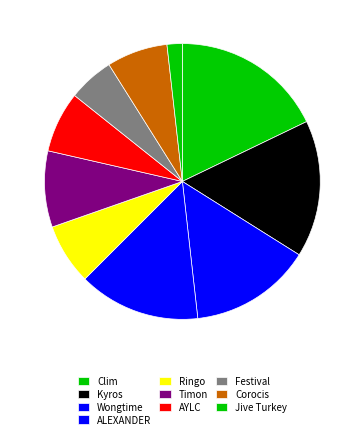

Does Ringo account for over 50% of the chart?

No